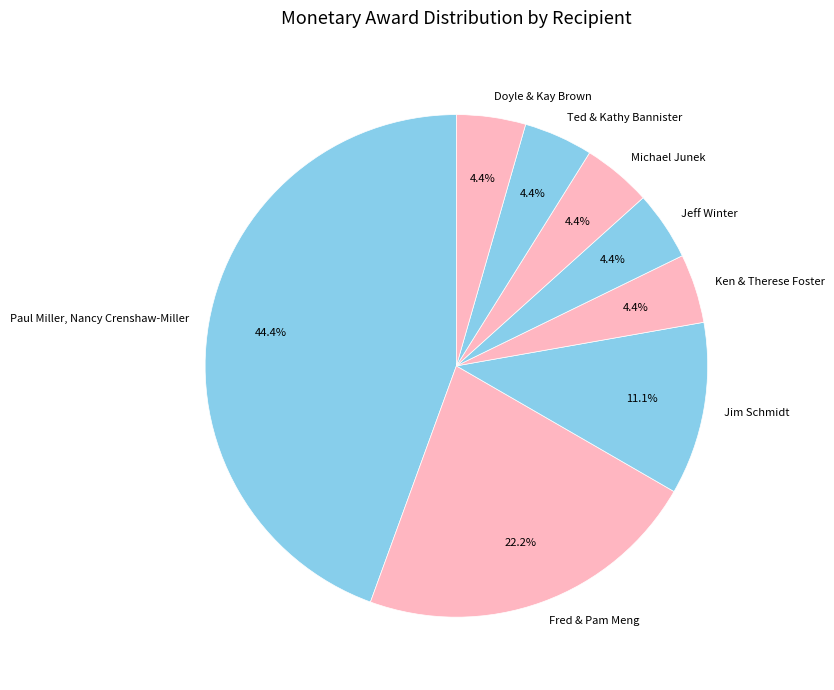

Which category has the biggest portion of the pie?

Paul Miller, Nancy Crenshaw-Miller